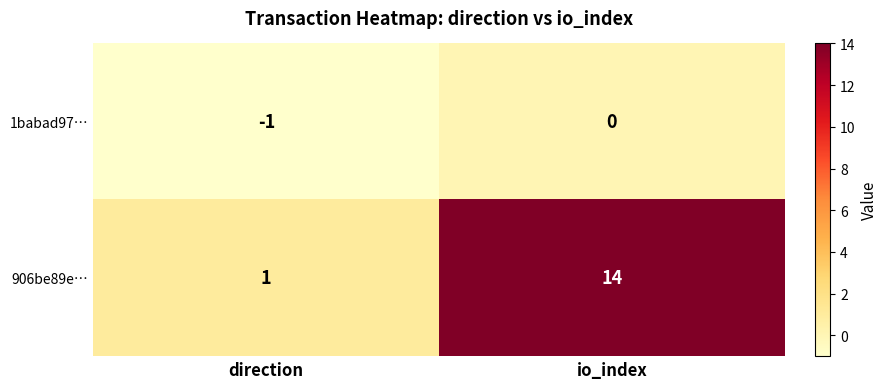

The 1babad97… series shows -1 at direction. True or false?

True